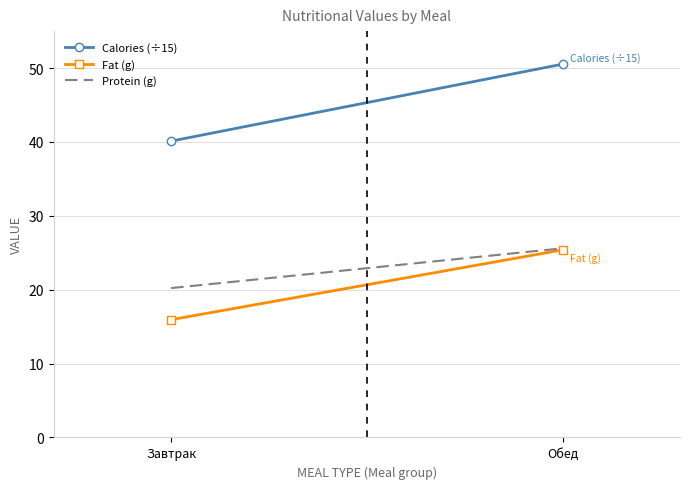

Between Завтрак and Обед, which is larger?

Обед